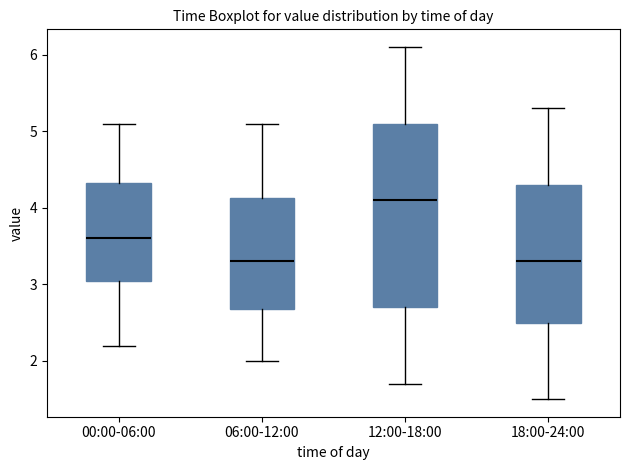

Comparing the boxes themselves (not the whiskers), which one is the tallest?

12:00-18:00